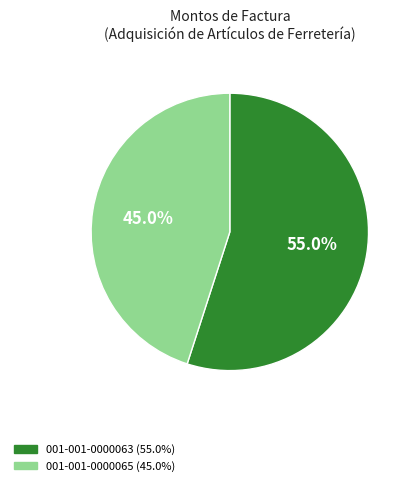

To the nearest percent, what is the average slice percentage?

50%